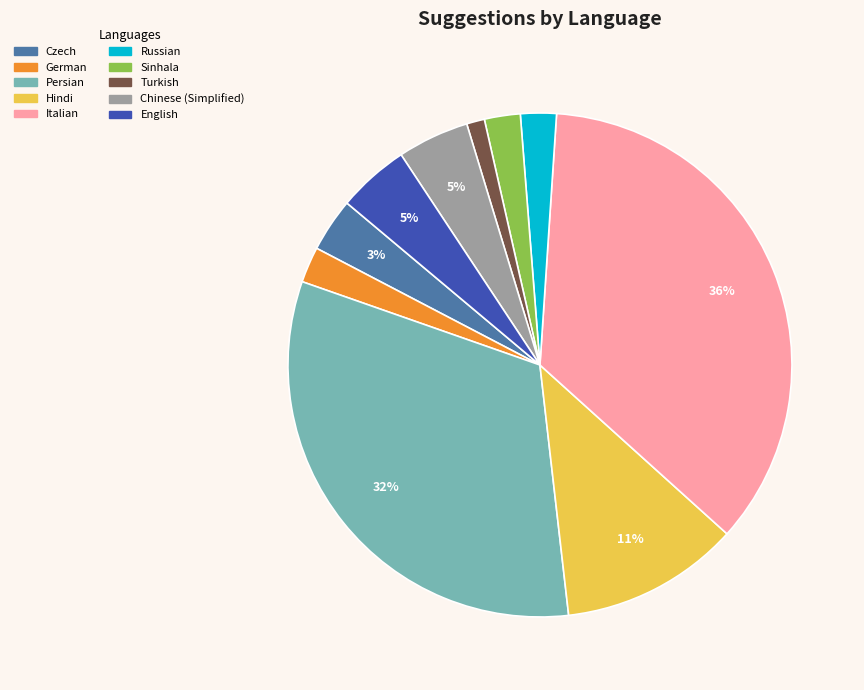

To the nearest percent, what is the average slice percentage?

10%